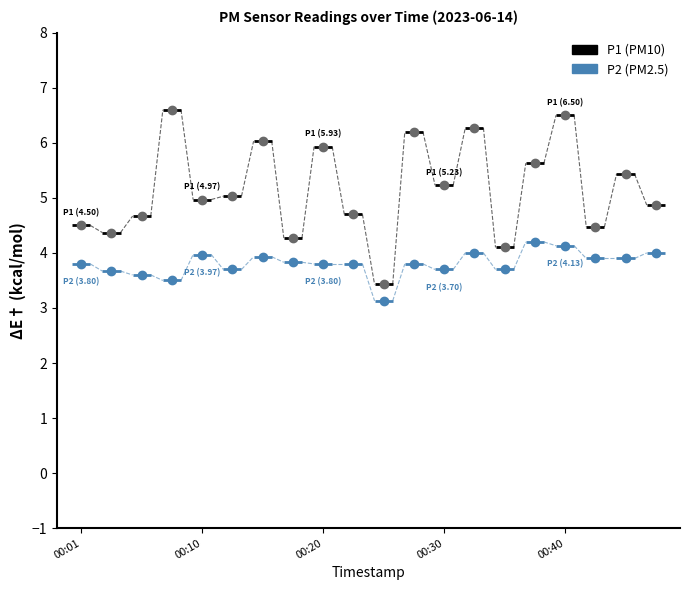

Read the P1 value at 00:03.

4.4